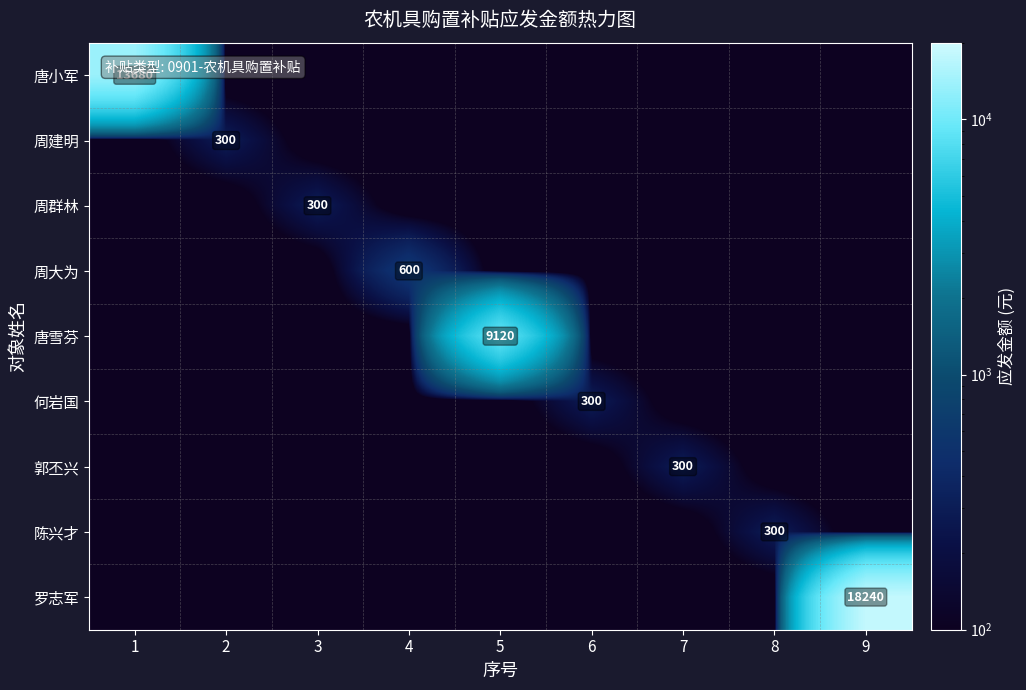

The 陈兴才 series shows 300.0 at 8. True or false?

True